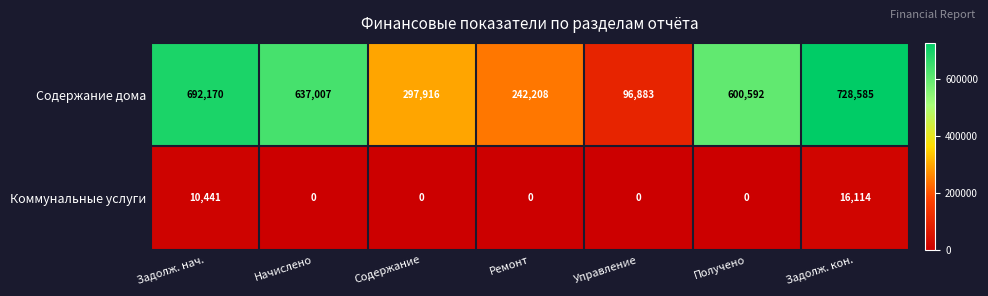

Rank the series by their maximum value, from lowest to highest.

Коммунальные услуги, Содержание дома